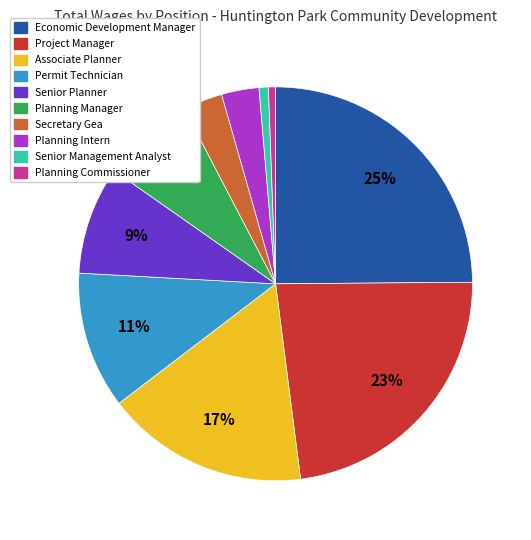

True or false: Planning Manager accounts for 19% of the total.

False